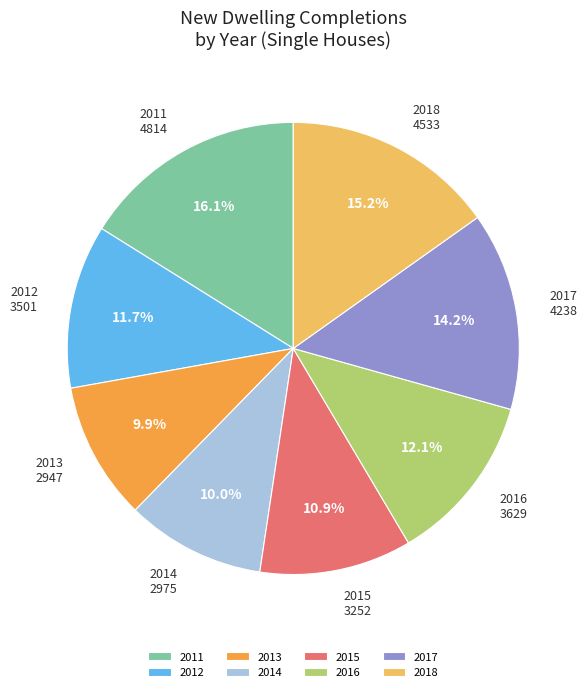

How much of the chart is everything except 2011?

83.9%